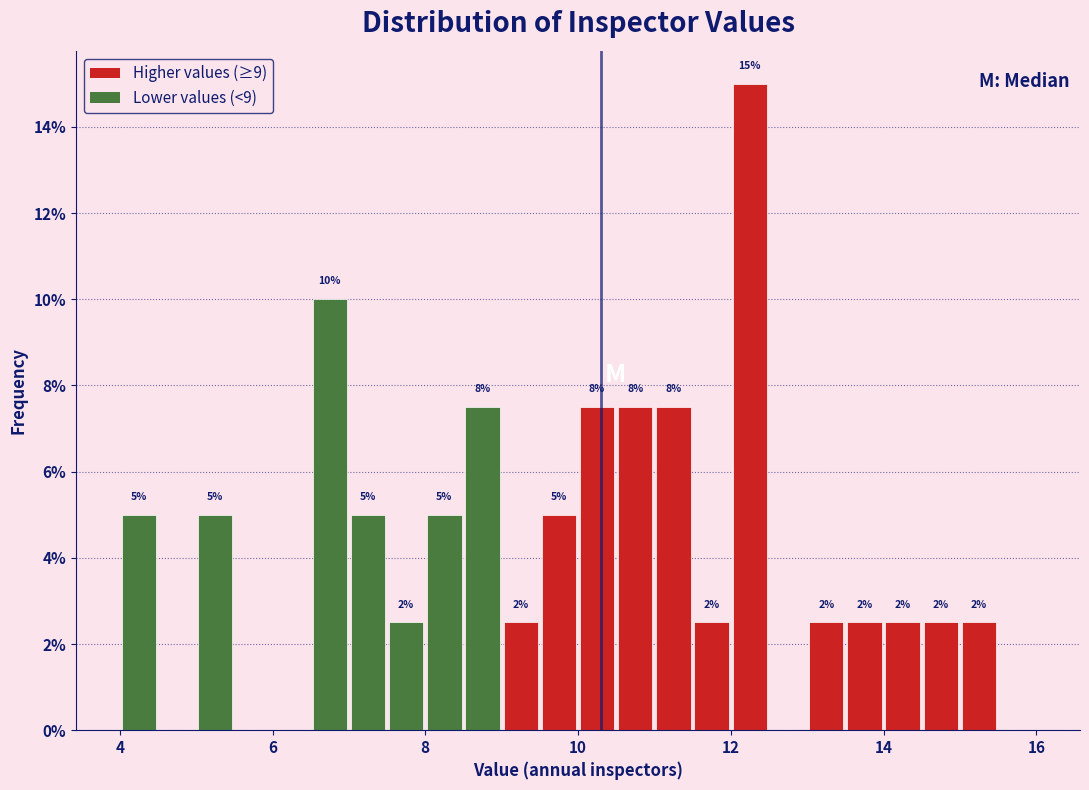

Around what value on the x-axis is the tallest bar? Give the approximate position of its centre, as read against the axis.

12.2